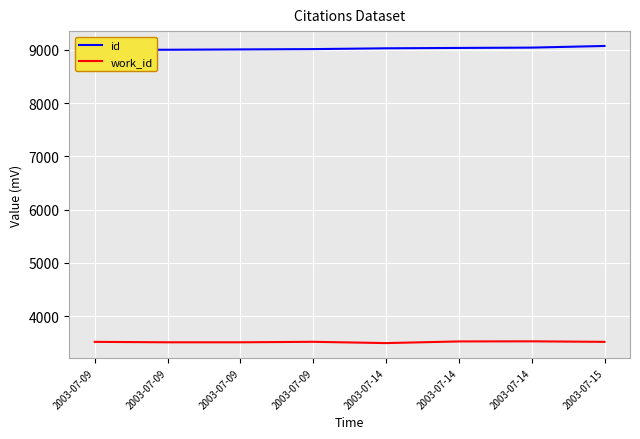

Which series has the largest range (max minus min)?

id